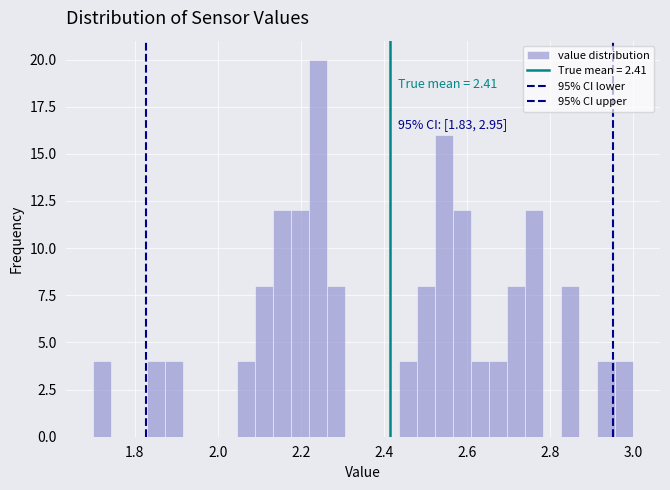

Read against the x-axis, roughly where is the centre of the tallest bar?

2.24